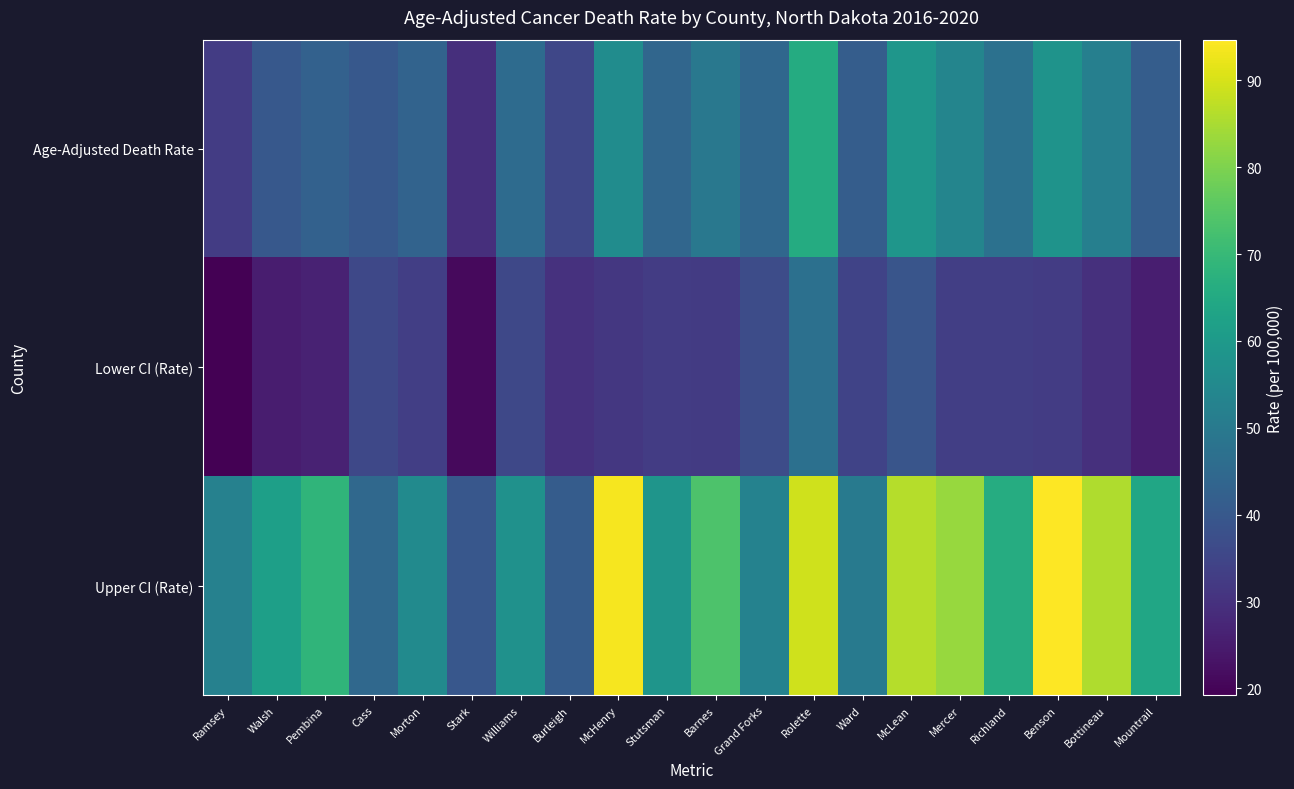

At which category is the sum across all series the highest?

Rolette